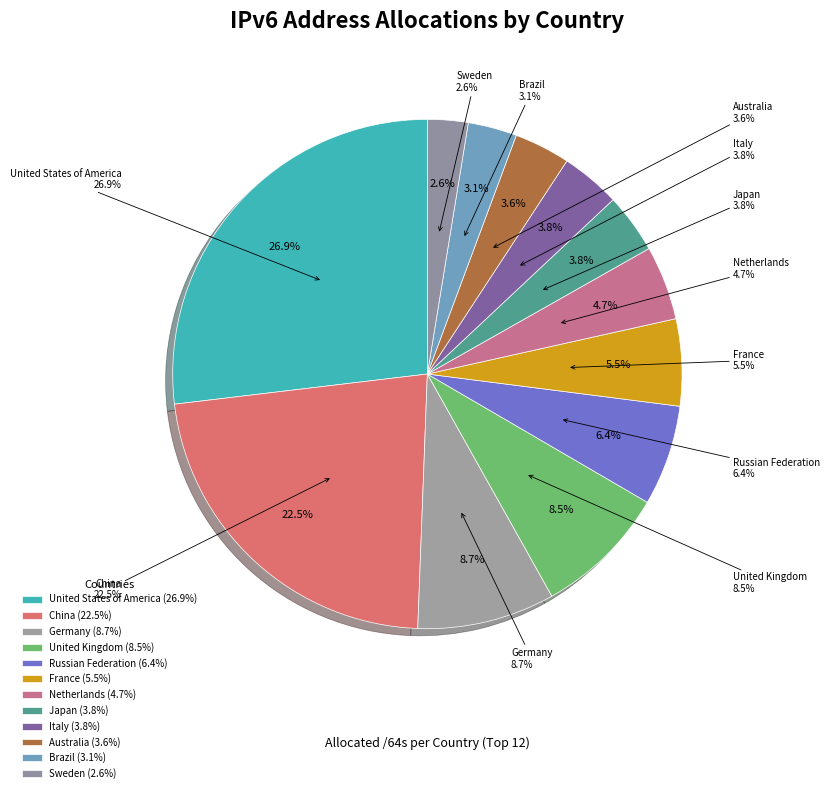

Approximately how many times larger is the value at Sweden compared to Brazil?

0.8